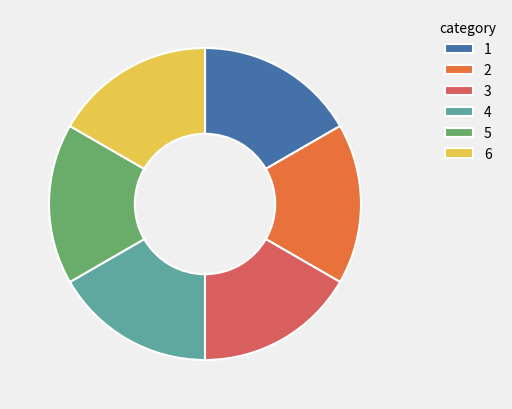

Does any single category account for the majority?

No